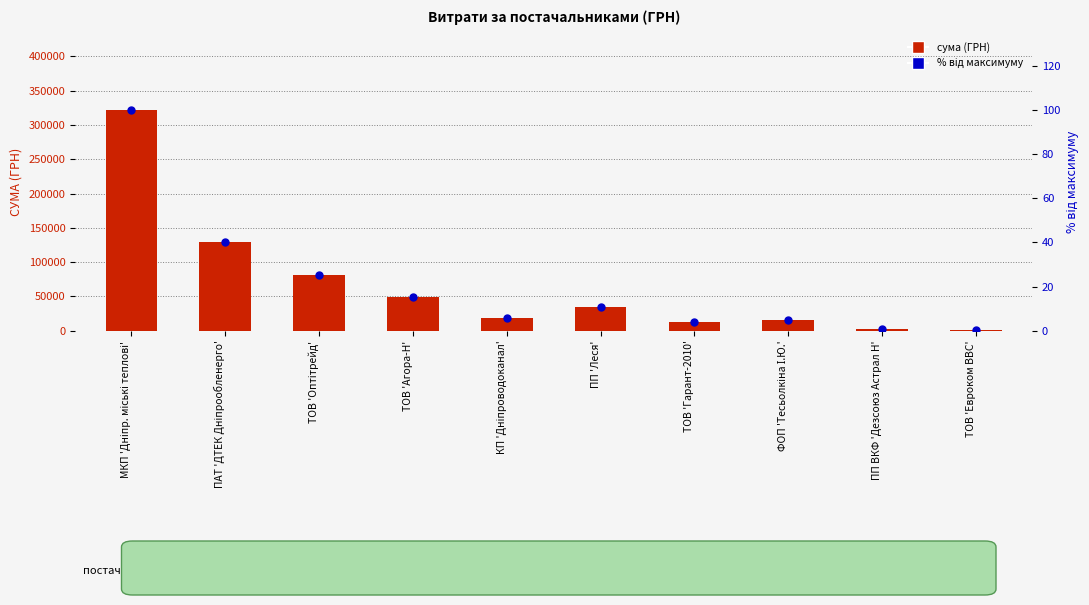

Which series reaches the maximum Y coordinate?

сума (ГРН)